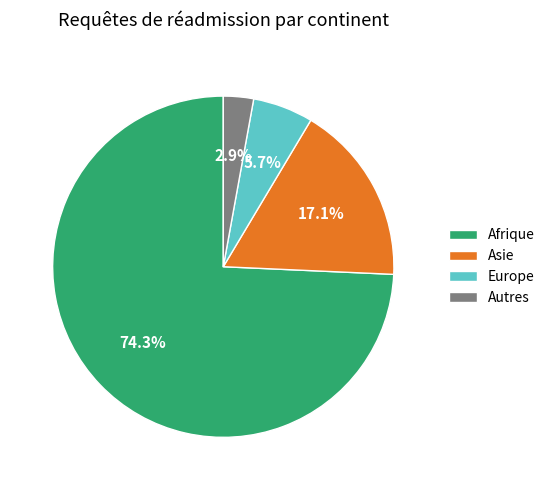

To the nearest percent, what is the combined percentage of Asie and Afrique?

91%